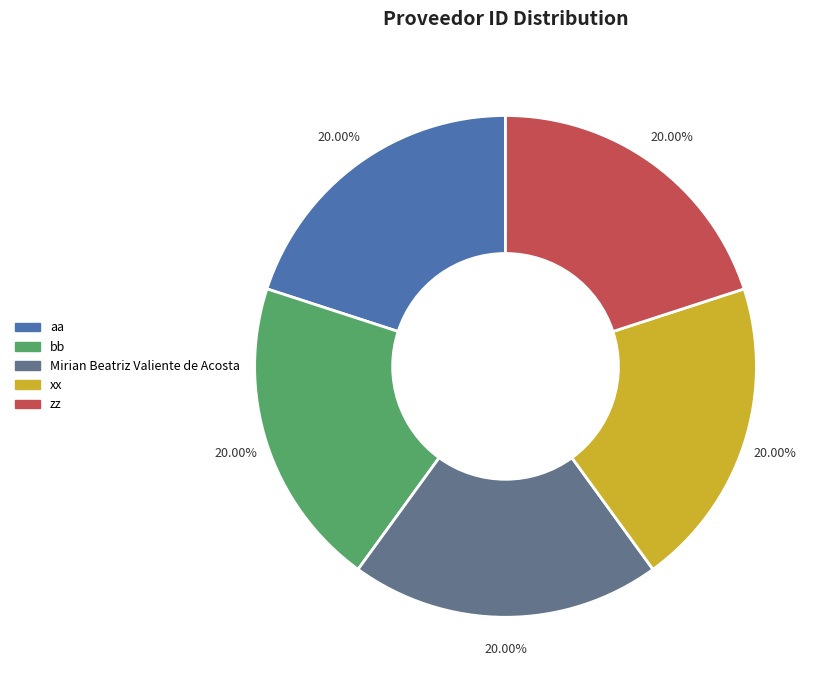

The aa slice represents 11% of the pie. True or false?

False